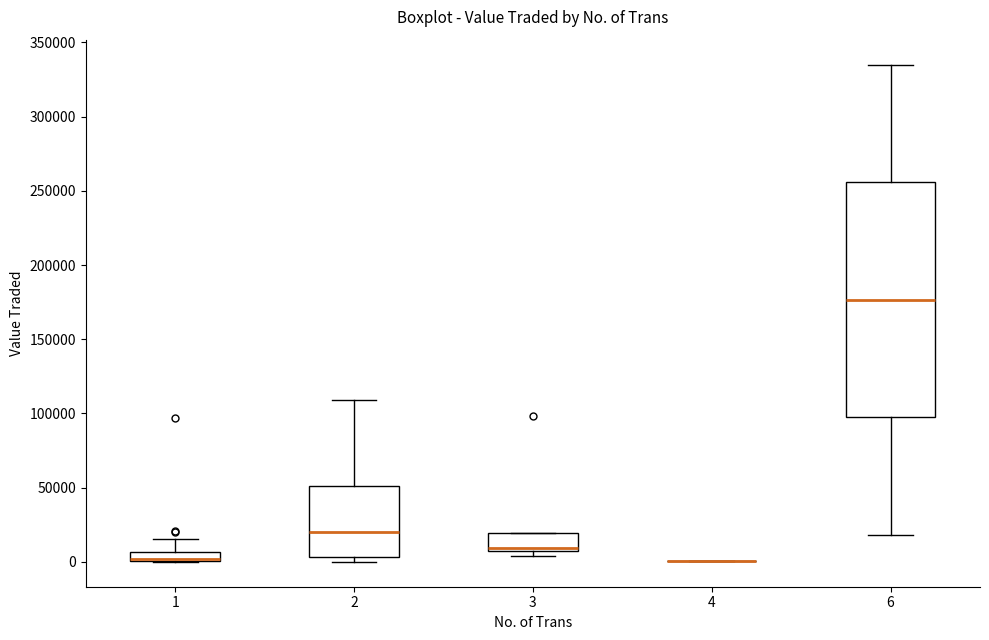

Where is the lower edge of the box at x = 3 on the y-axis? The values are not printed on the chart, so give them approximately, as read against the axis.

5000